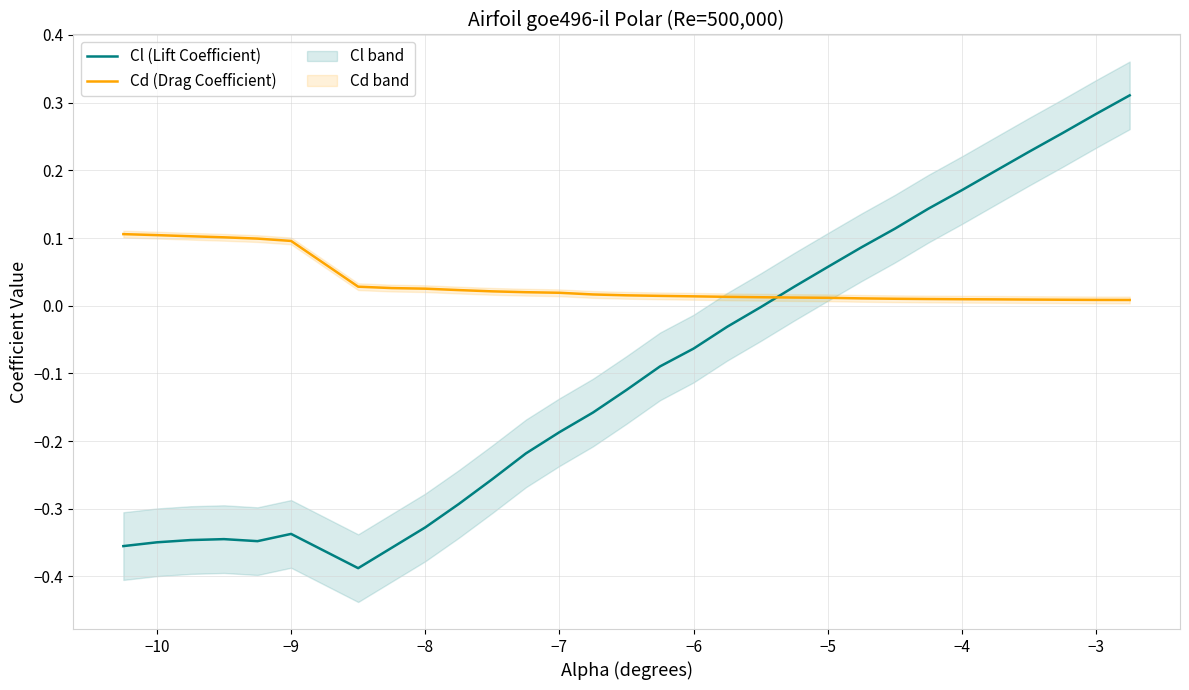

What is the value of the Cl (Lift Coefficient) point at the 27th from the left?

0.2